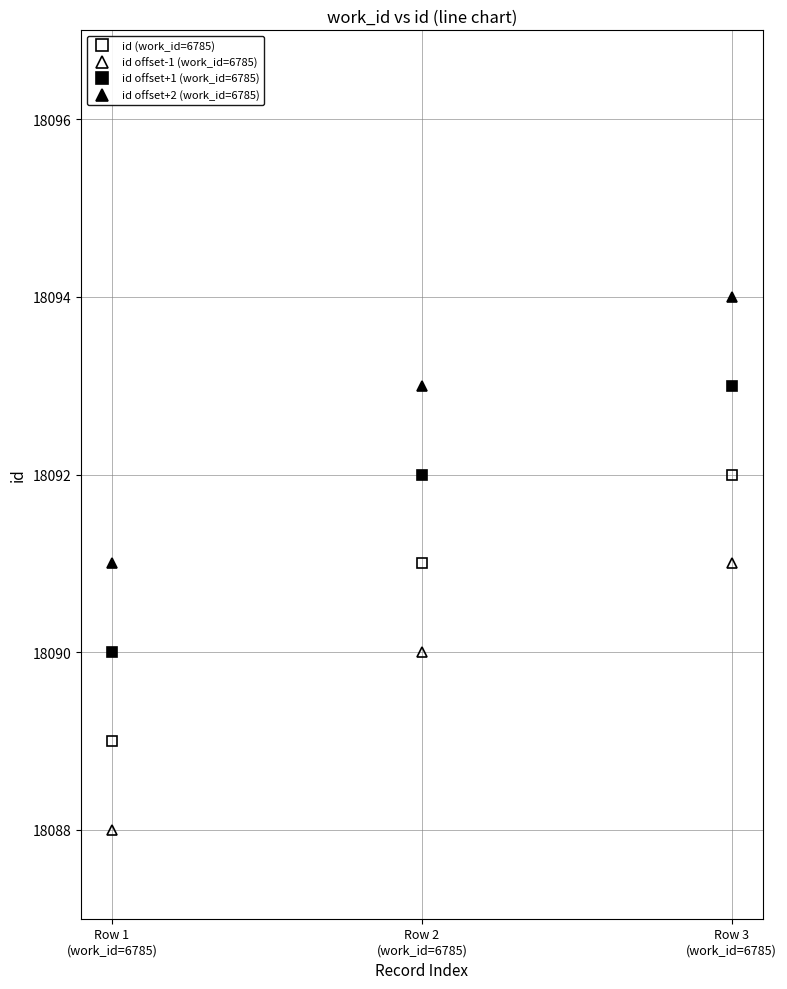

How many categories are shown in the chart?

3